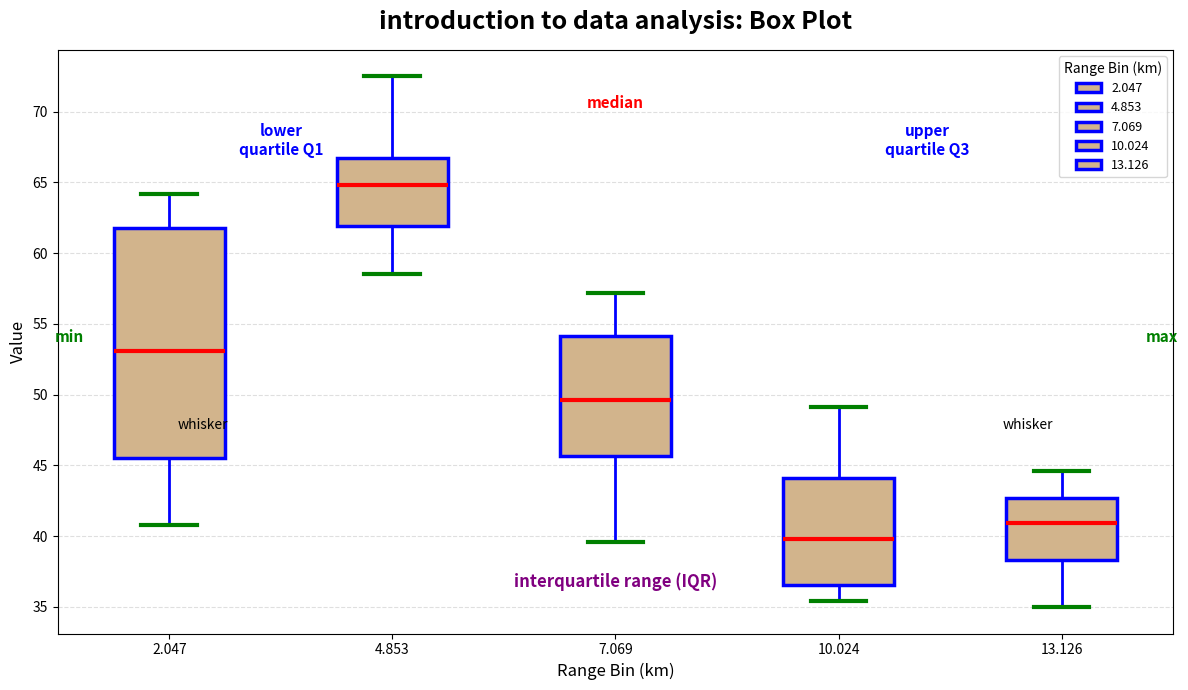

Which box has the highest median line?

4.853